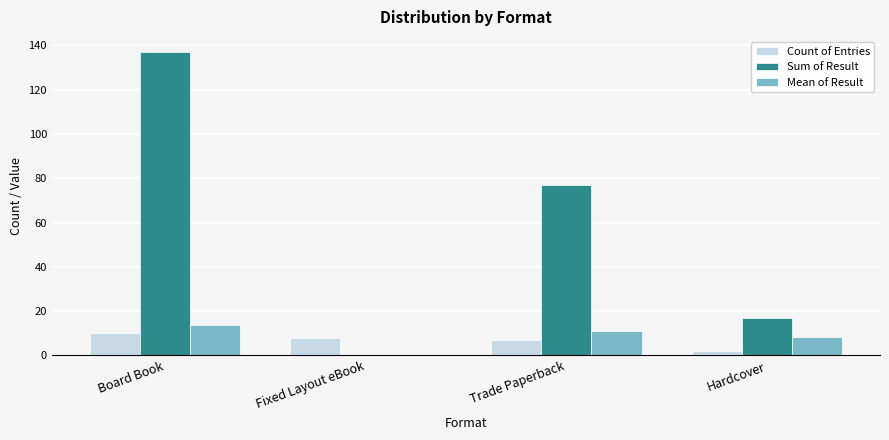

How many groups of bars are there?

4